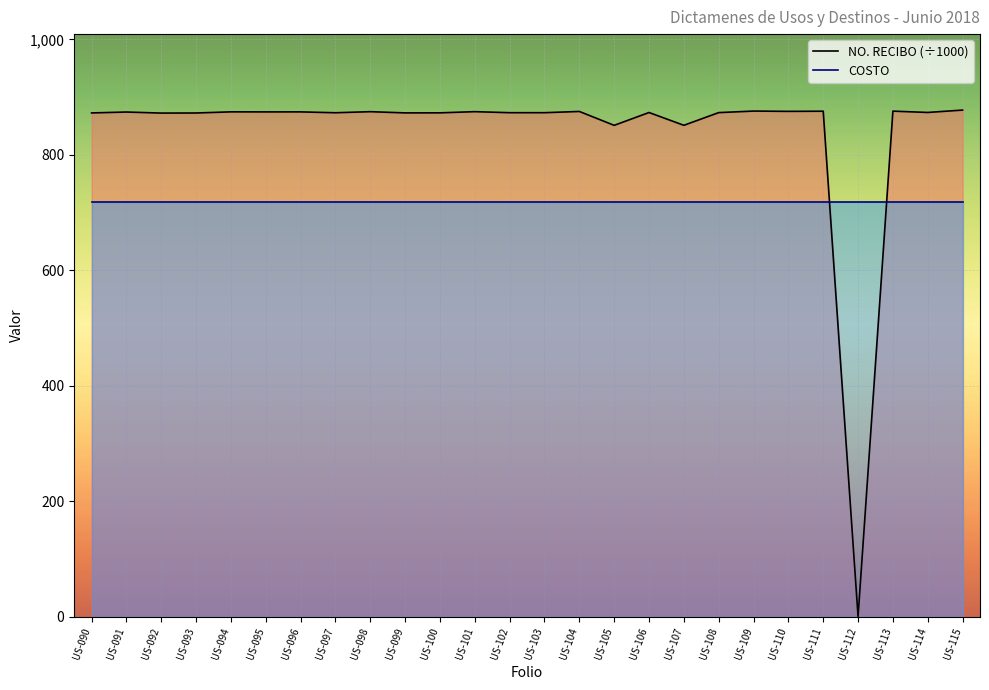

Between US-097 and US-100, which is larger?

US-097